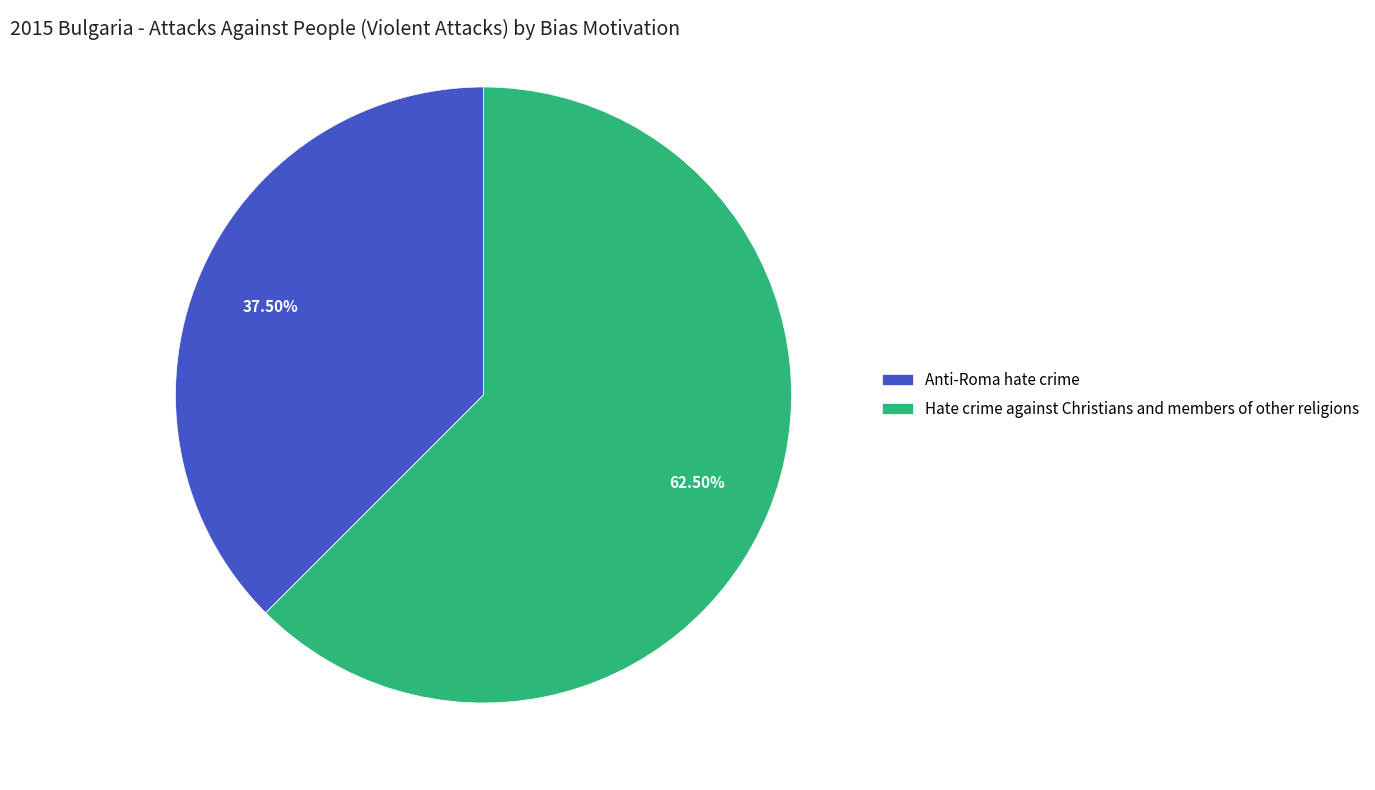

To the nearest percent, what is the difference between the largest and smallest slice percentages?

25%